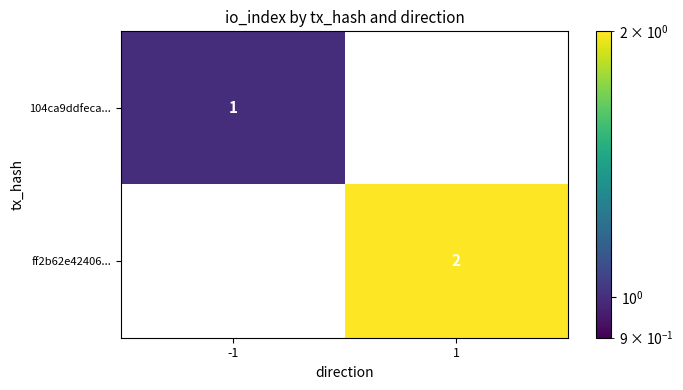

At how many categories does at least one series exceed 1?

1